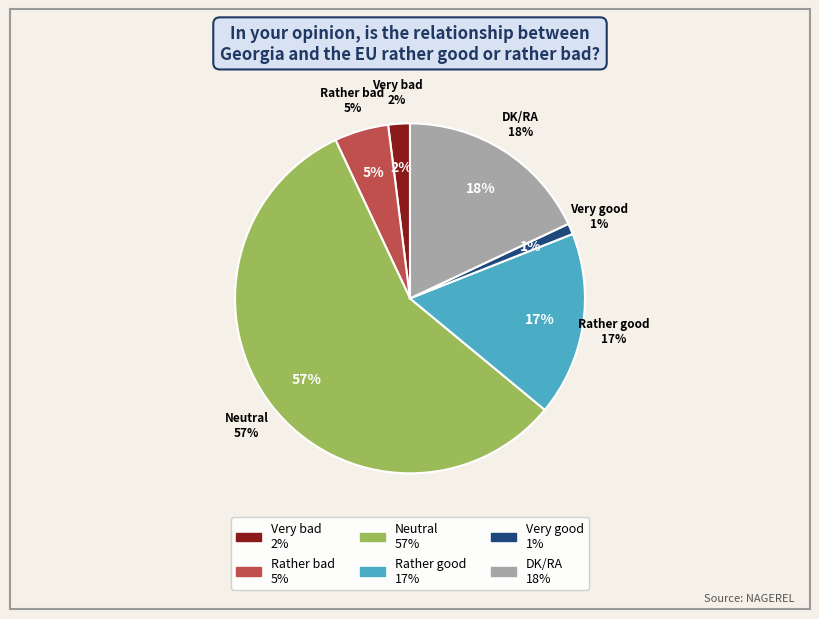

What percentage is the Neutral slice, to the nearest percent?

57%